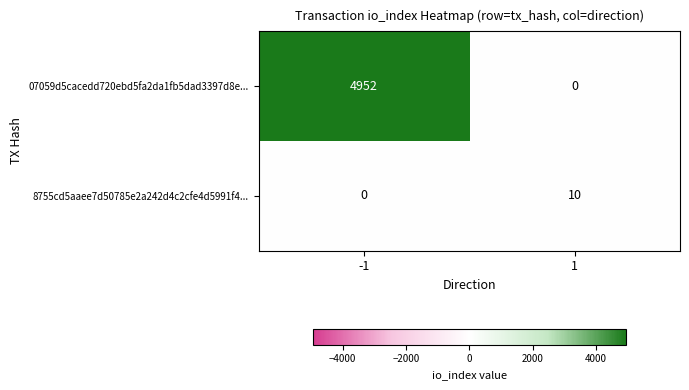

What is the sum of the 8755cd5aaee7d50785e2a242d4c2cfe4d5991f4... values at 1 and -1?

10